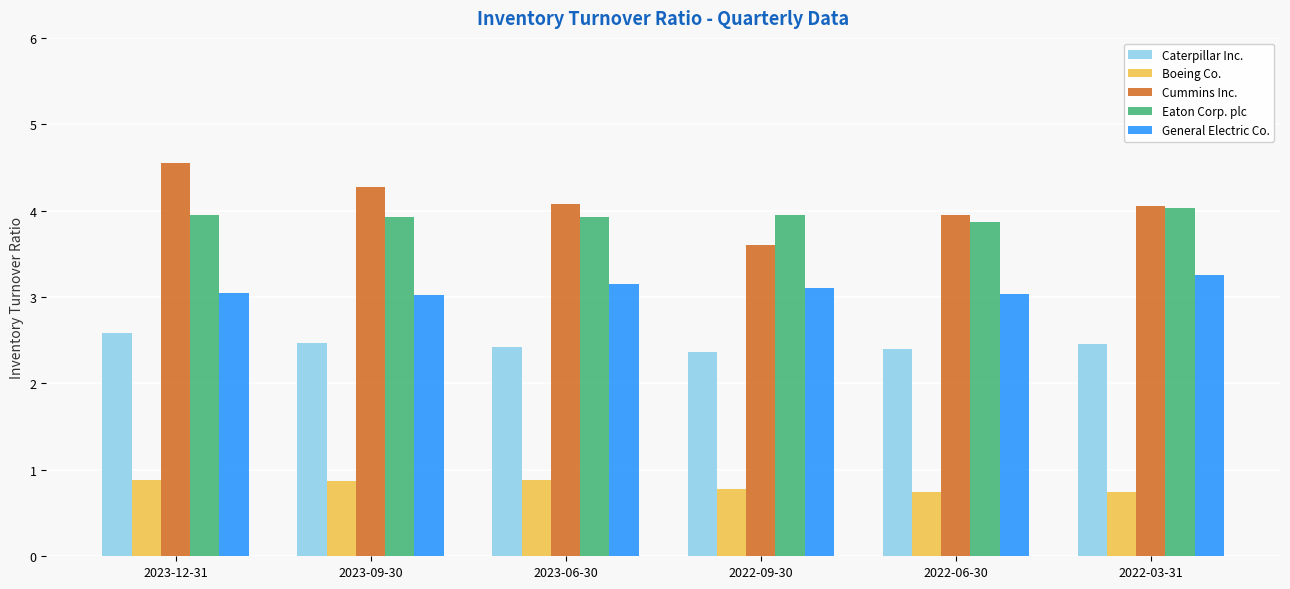

The Caterpillar Inc. series shows 2.5 at 2023-09-30. True or false?

True